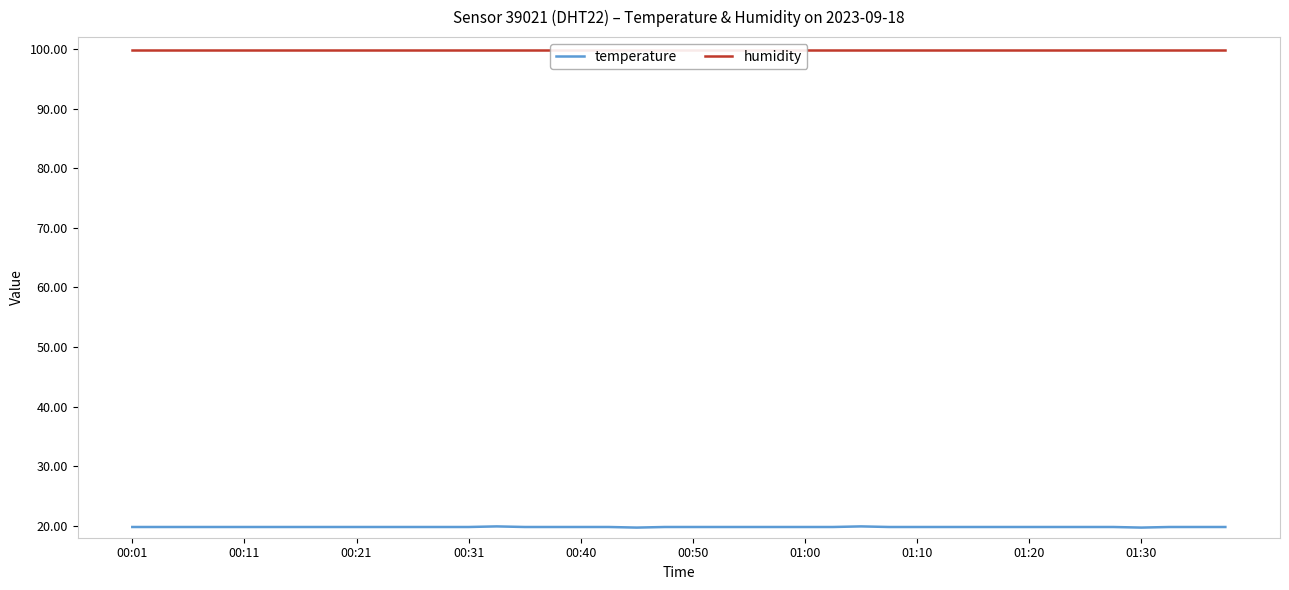

The value of temperature at 01:30 is 11.5. True or false?

False